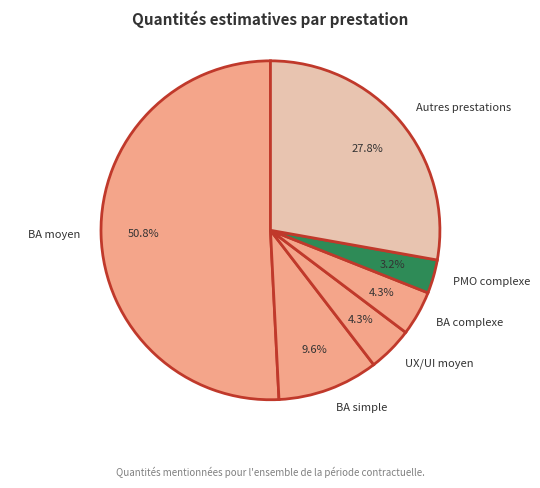

What portion of the pie excludes BA simple?

90.4%